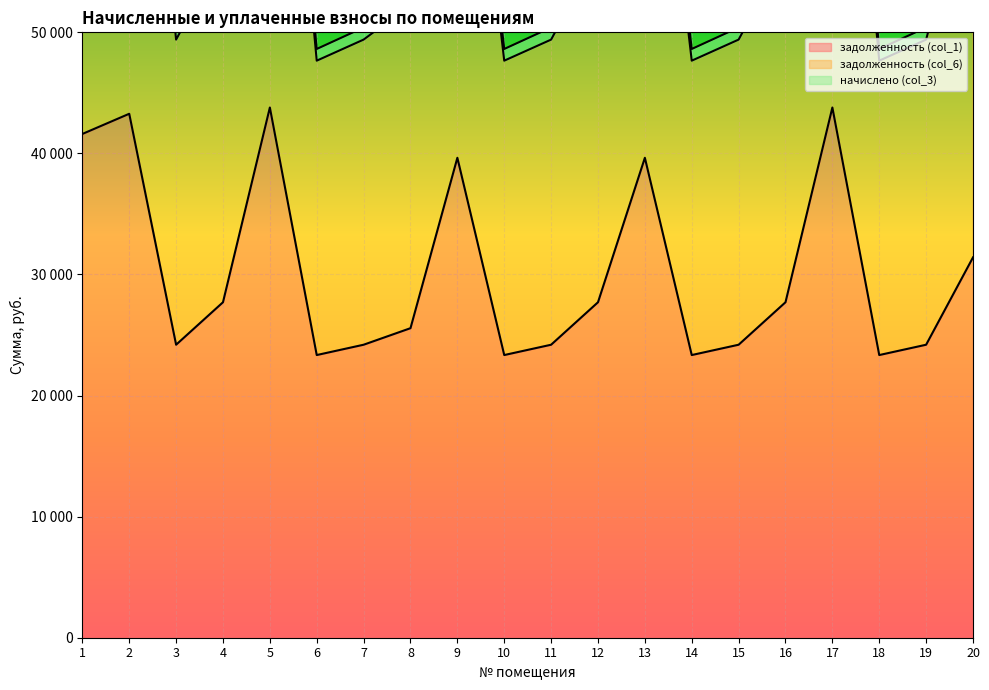

True or false: задолженность (col_6) has a value of 50401.7 at 11.

True